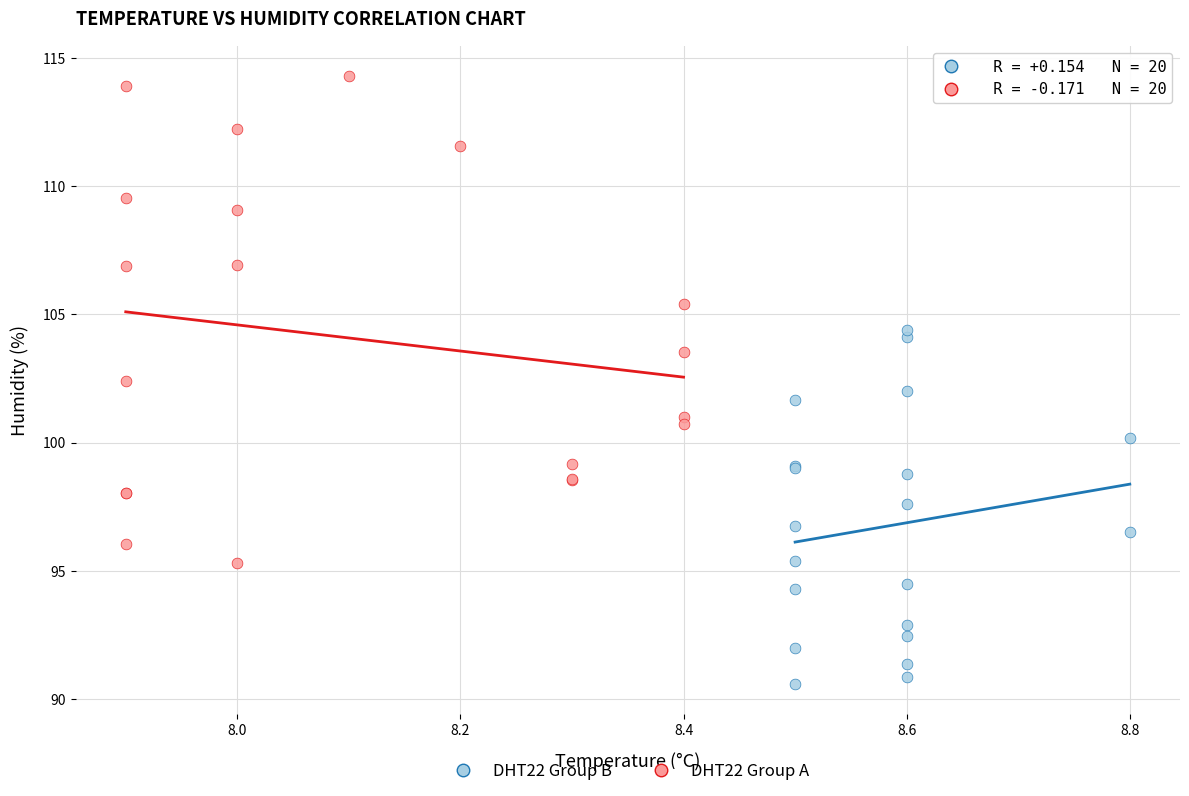

What are all the series names shown in the legend?

DHT22 Group B, DHT22 Group A